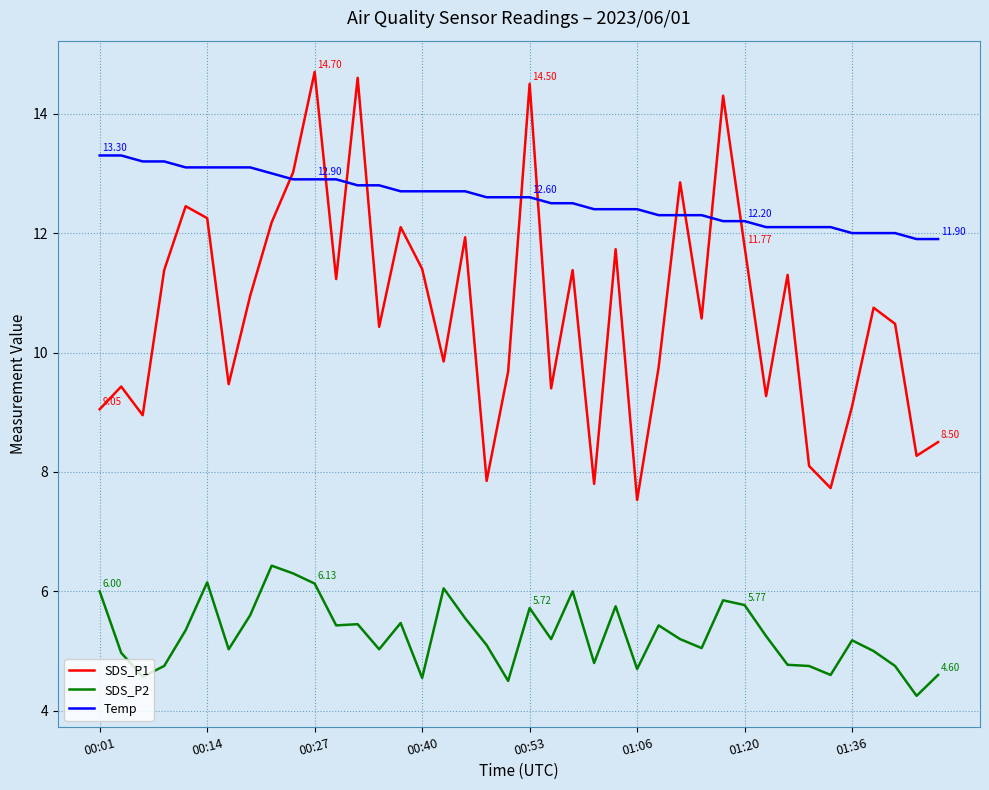

List the series in order of their overall mean, lowest first.

SDS_P2, SDS_P1, Temp